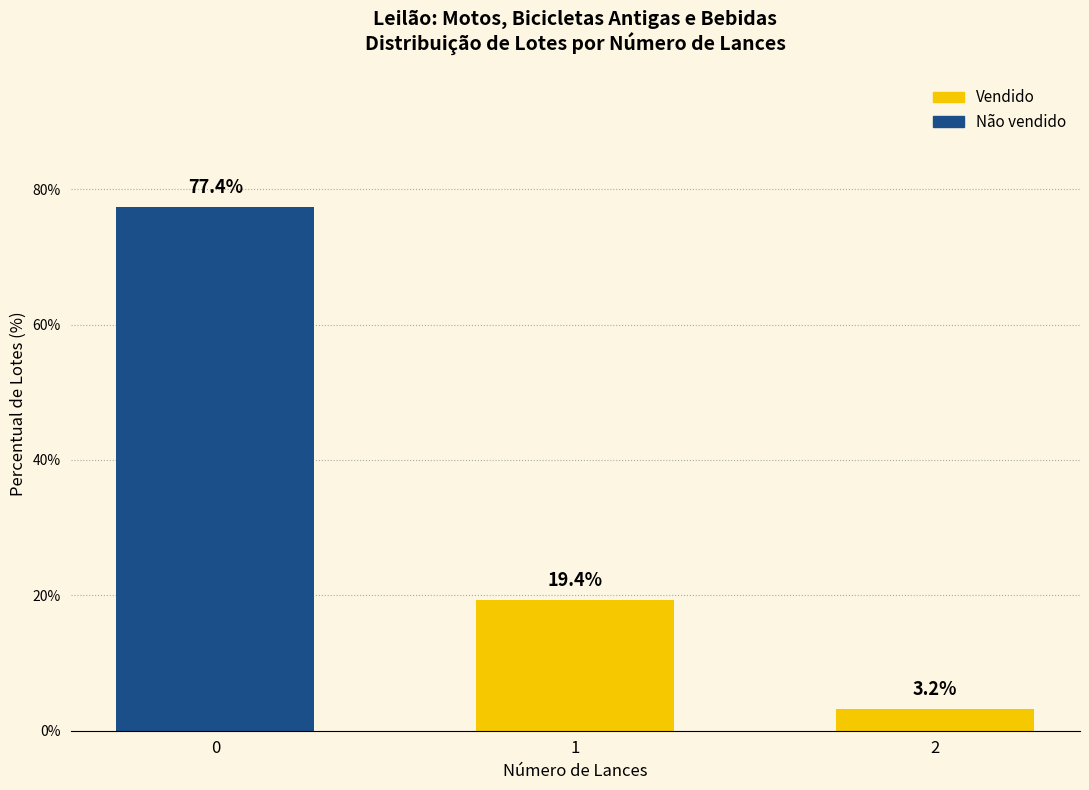

What is the difference between the values at 1 and 0?

58.1